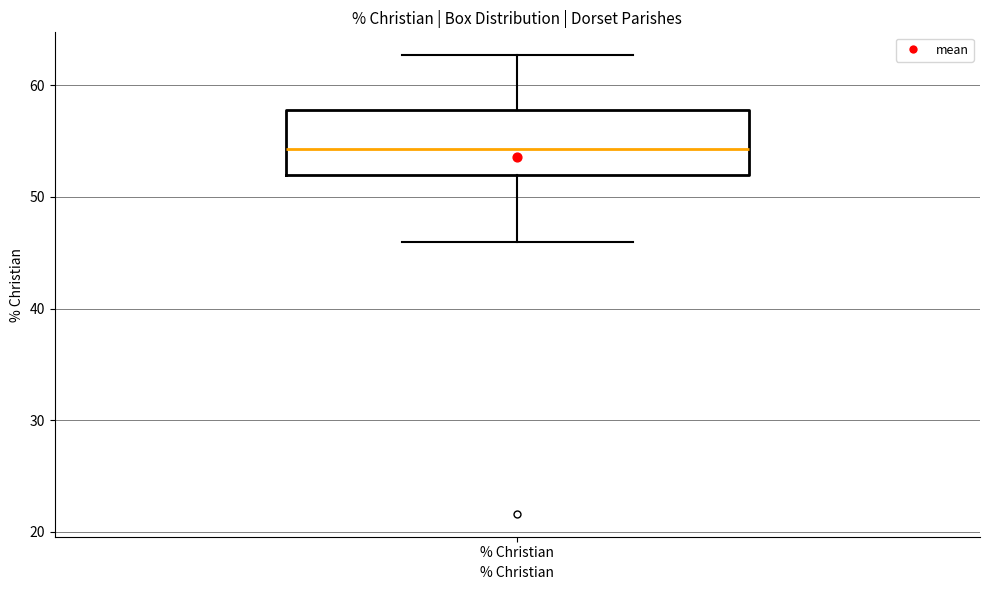

Read this box plot against the y-axis: the position of the median line, the range covered by the box, and the ends of both whiskers. The values are not printed on the chart, so give them approximately, as read against the axis.

median 54, box 52 to 58, whiskers 46 to 63